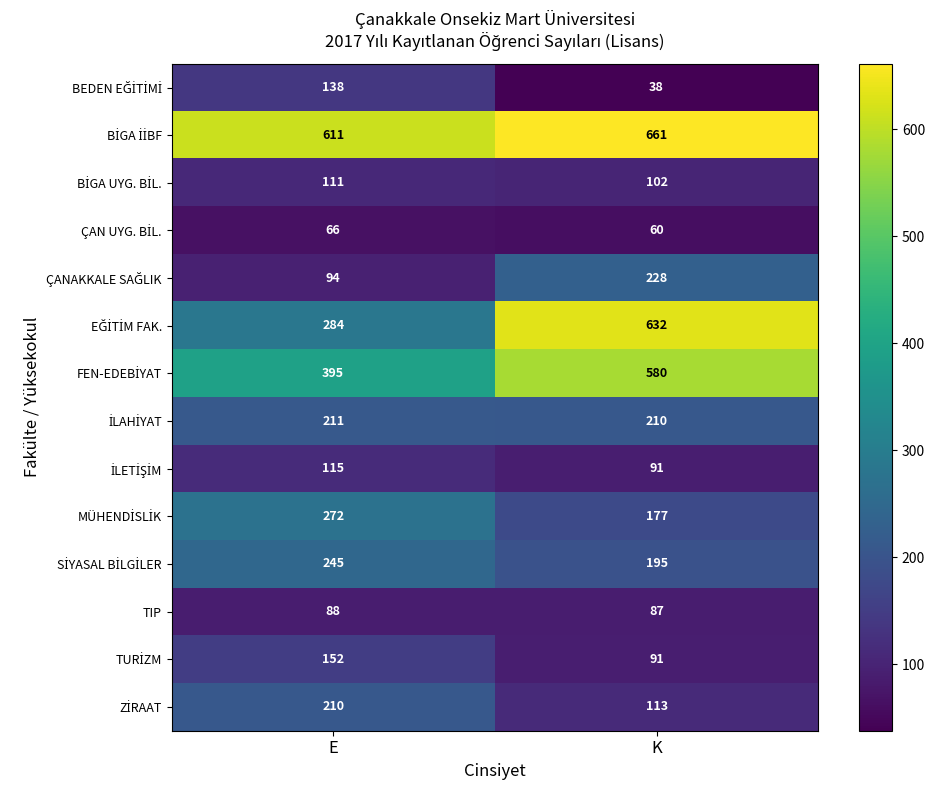

At how many categories does at least one series exceed 454?

2